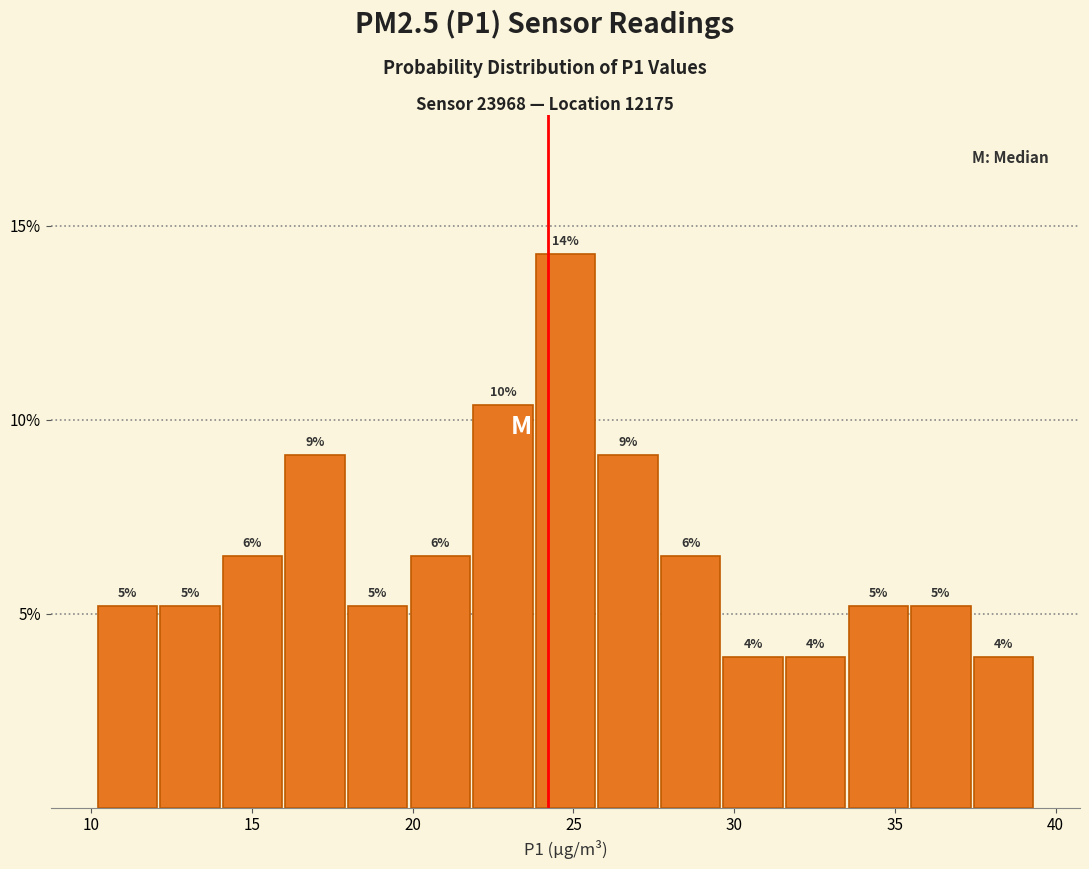

Around what value on the x-axis is the tallest bar? Give the approximate position of its centre, as read against the axis.

25.0